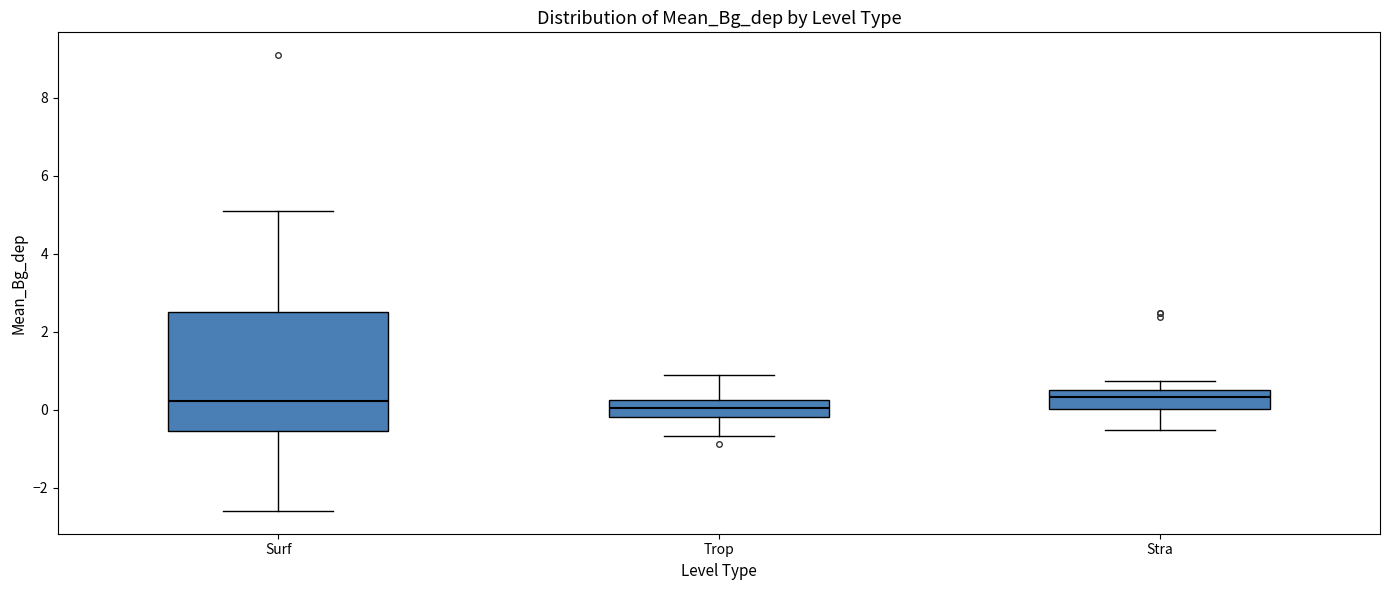

Where is the lower edge of the box for Trop on the y-axis? The values are not printed on the chart, so give them approximately, as read against the axis.

-0.2